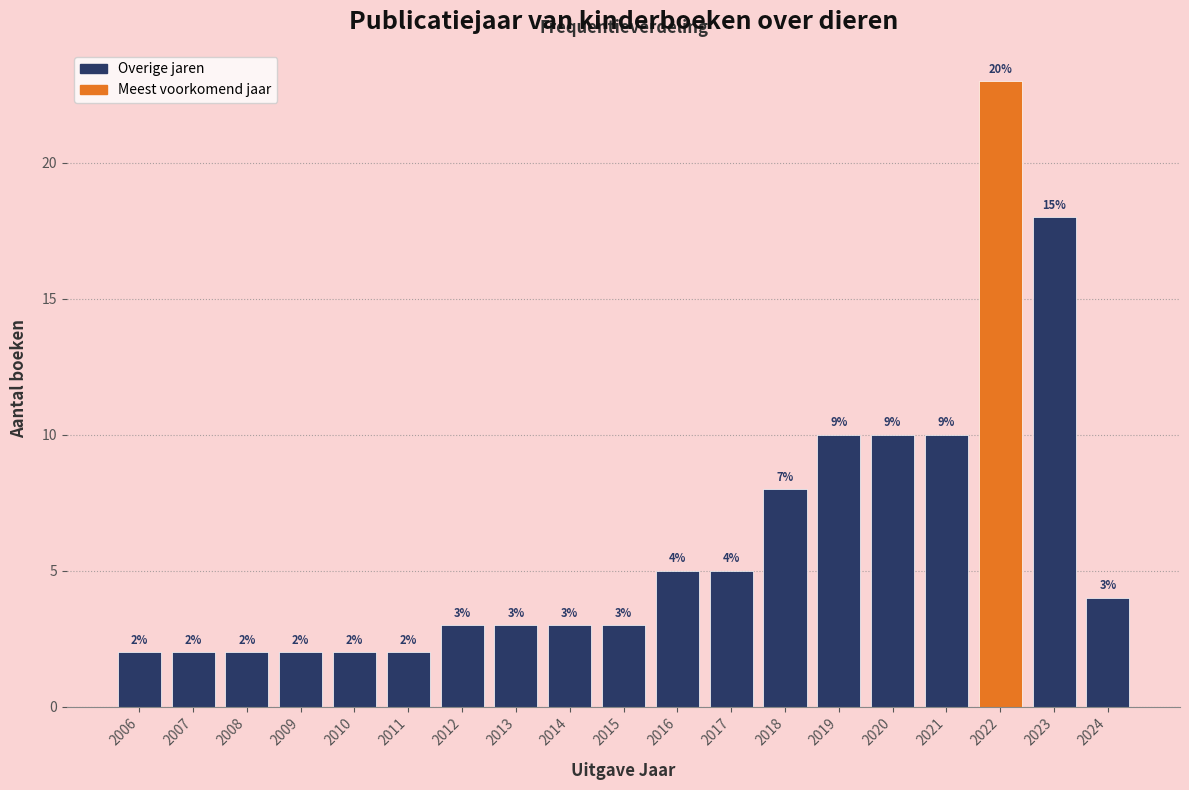

Reading left to right, extract all data points from this chart.

2006=2	2007=2	2008=2	2009=2	2010=2	2011=2	2012=3	2013=3	2014=3	2015=3	2016=5	2017=5	2018=8	2019=10	2020=10	2021=10	2022=23	2023=18	2024=4